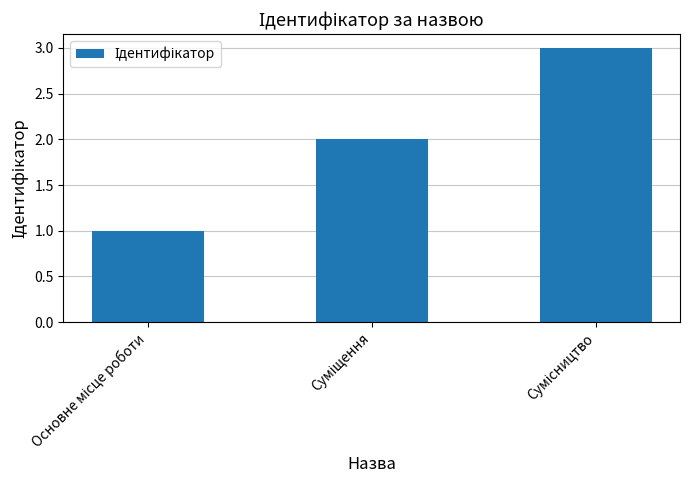

What is the greatest value displayed?

3